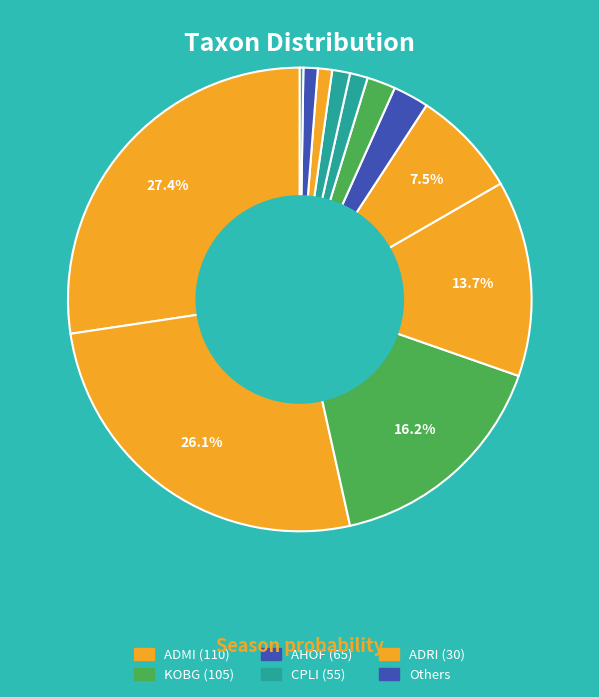

To the nearest percent, what is the difference between the largest and smallest slice percentages?

27%